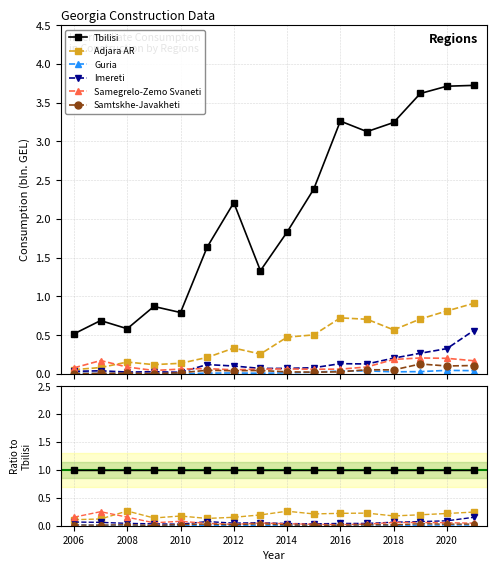

Which category has the lowest value across all series?

2010